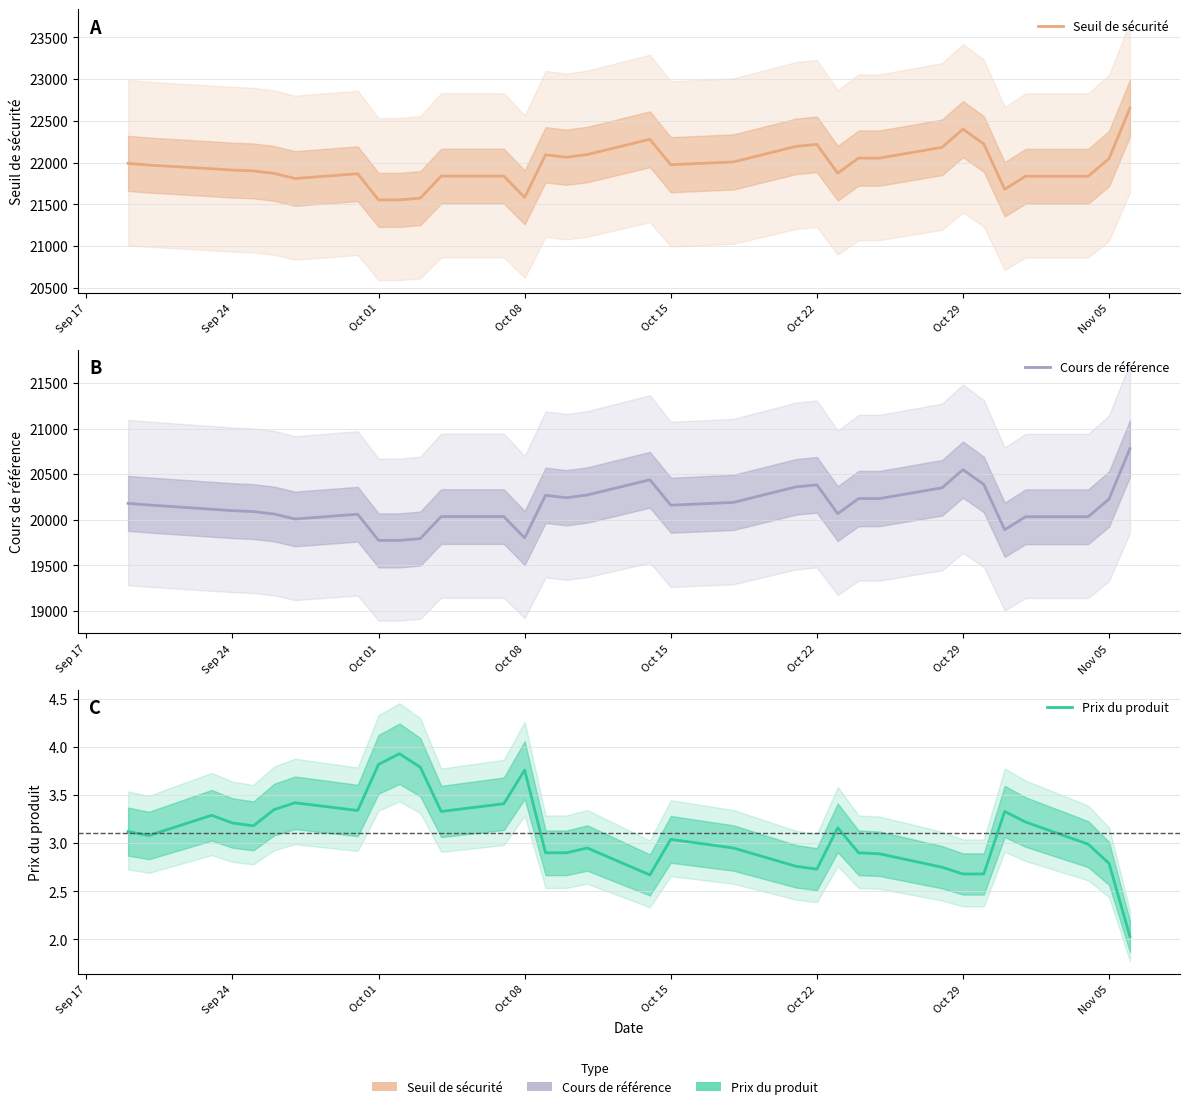

What is the total value across all series at Oct 22?

42604.5